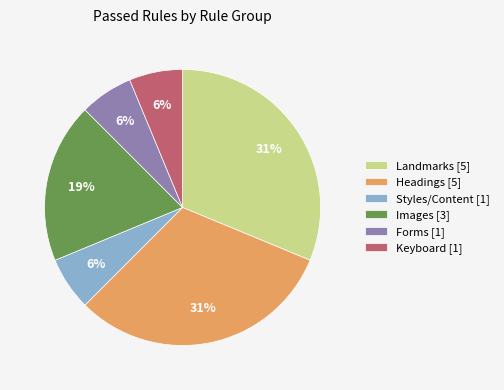

How many segments does this pie chart have?

6